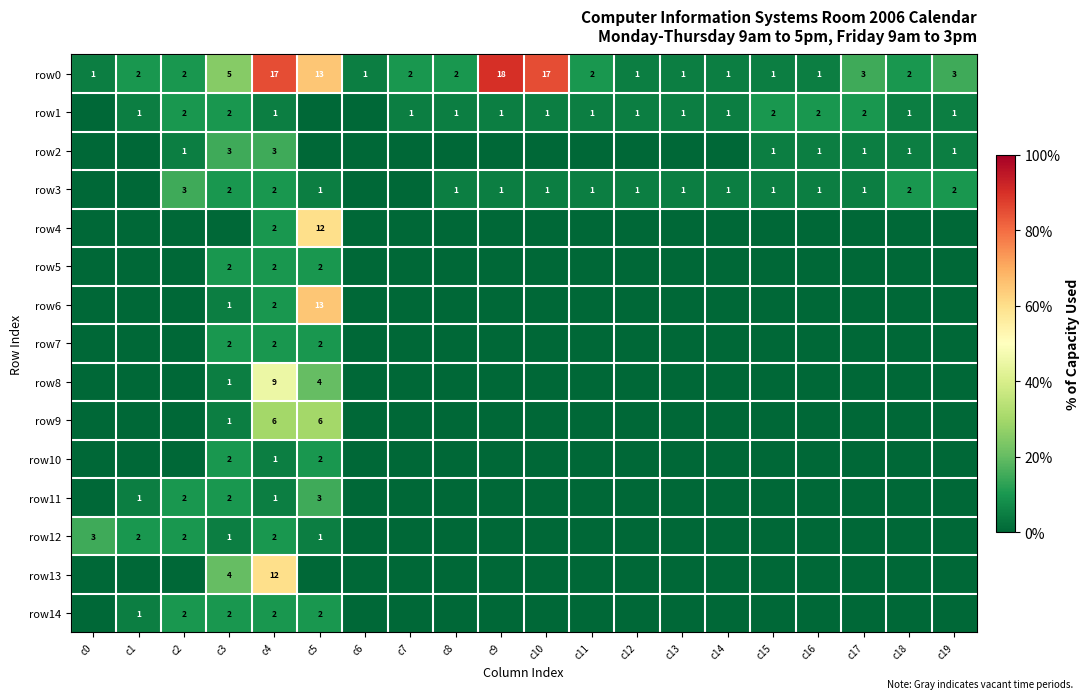

Is it true that row12 equals 1 at c1?

False